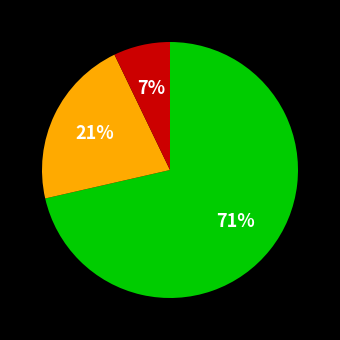

Is there a majority slice in this chart?

Yes